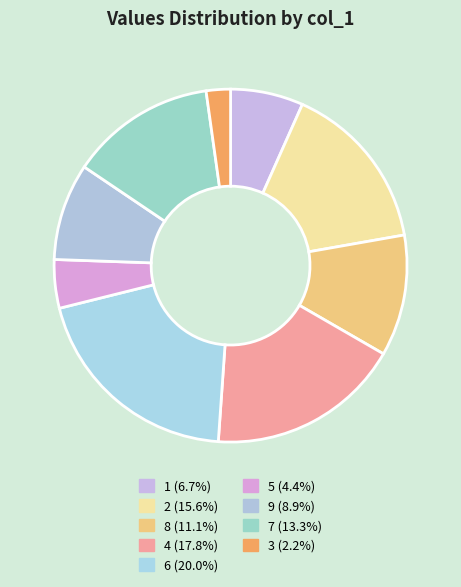

What portion of the pie excludes 9?

91.1%